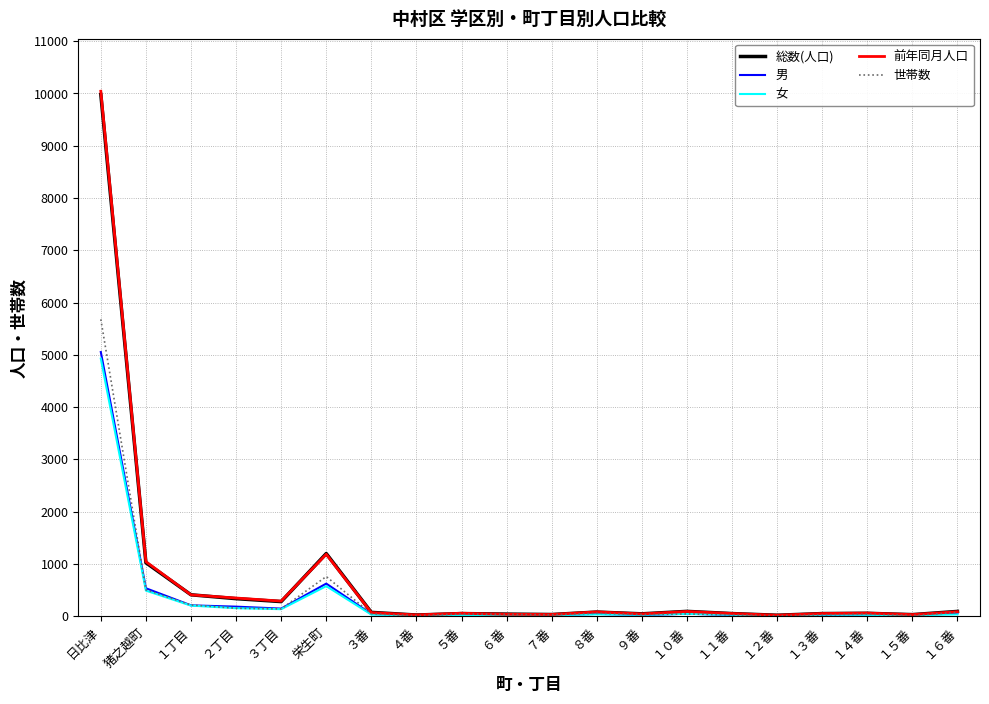

What are all the series names shown in the legend?

総数(人口), 男, 女, 前年同月人口, 世帯数